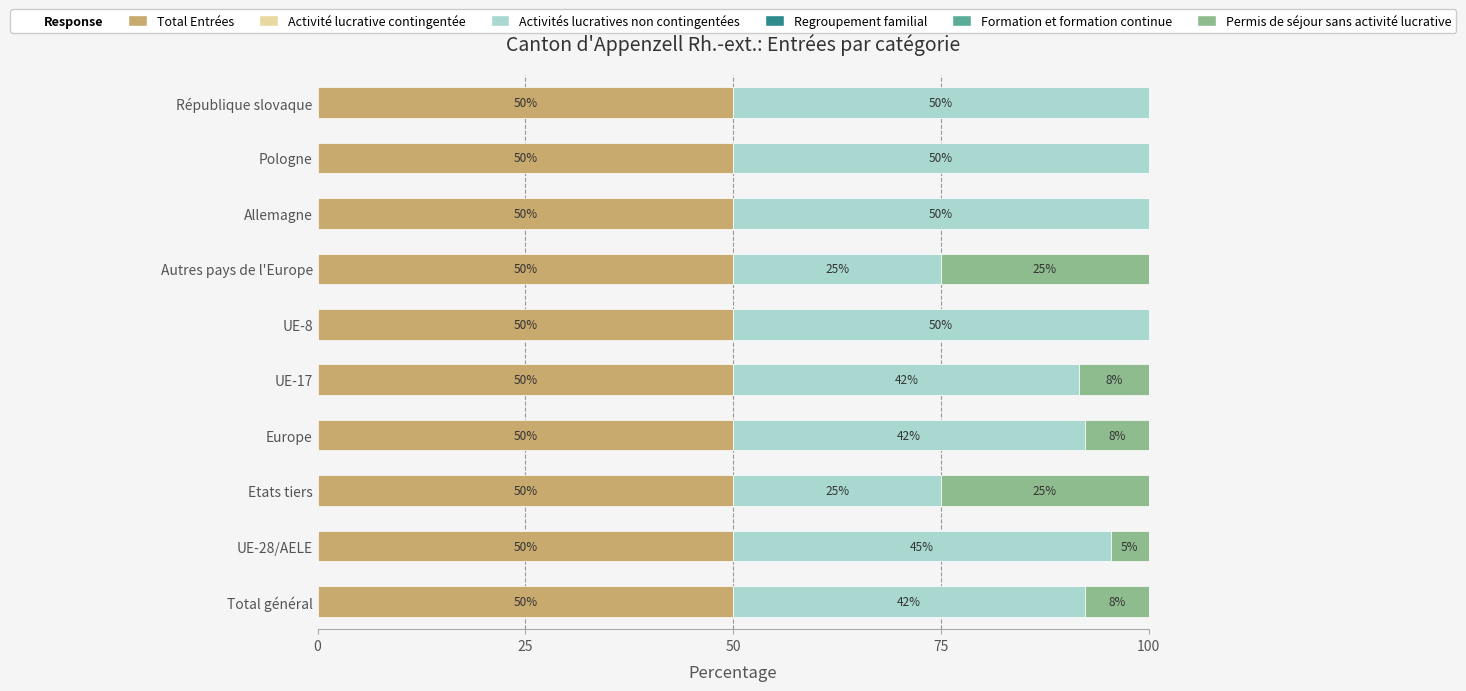

Is it true that Total Entrées equals 50.0 at Autres pays de l'Europe?

True